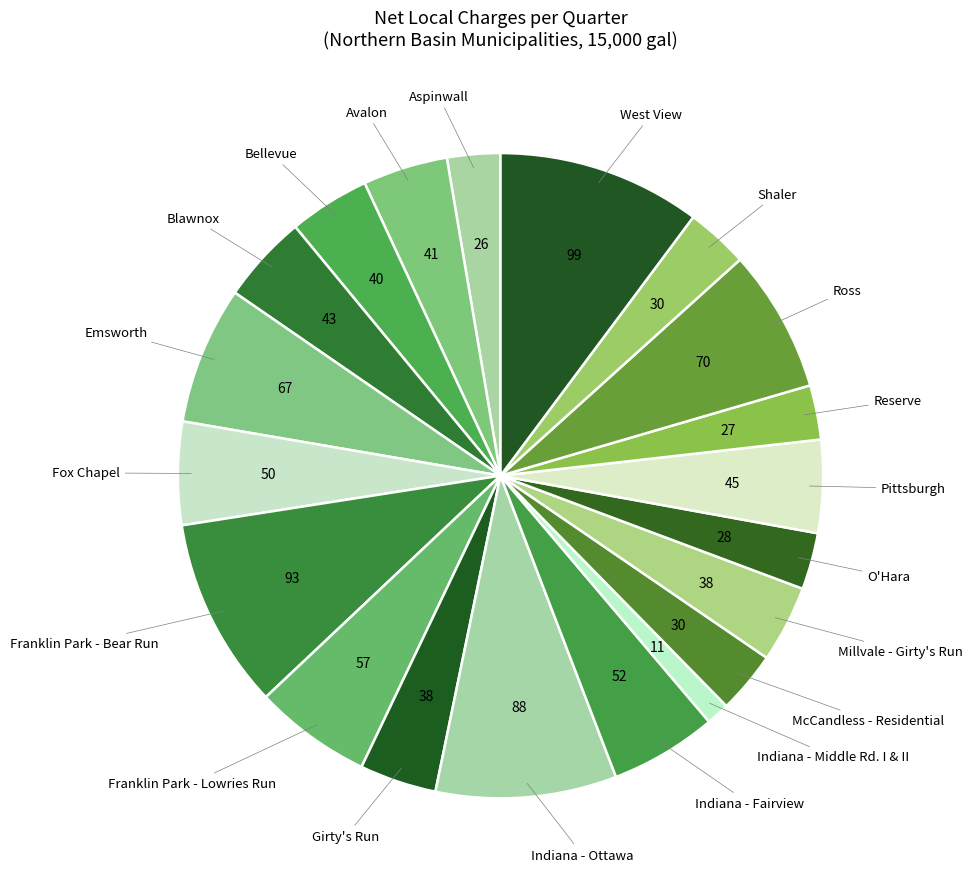

Rank the categories by value from lowest to highest.

Indiana - Middle Rd. I & II, Aspinwall, Reserve, O'Hara, McCandless - Residential, Shaler, Girty's Run, Millvale - Girty's Run, Bellevue, Avalon, Blawnox, Pittsburgh, Fox Chapel, Indiana - Fairview, Franklin Park - Lowries Run, Emsworth, Ross, Indiana - Ottawa, Franklin Park - Bear Run, West View